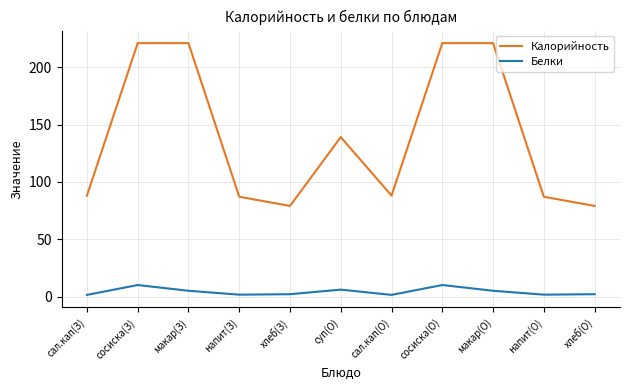

Which series has the largest total across all categories?

Калорийность